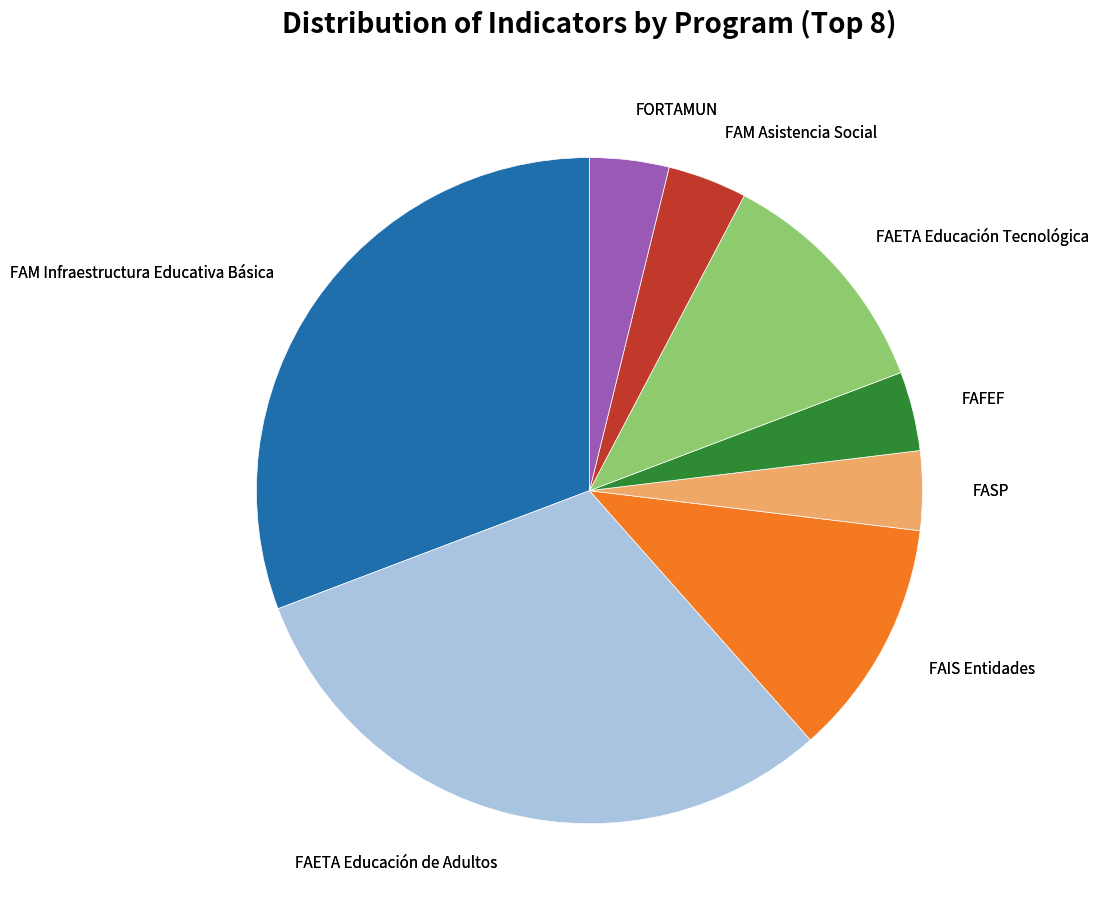

How many slices are in this pie chart?

8